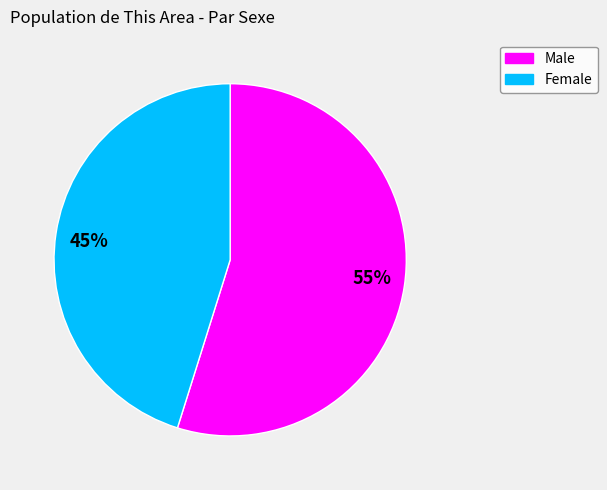

Which has a higher value, 45% or 55%?

55%